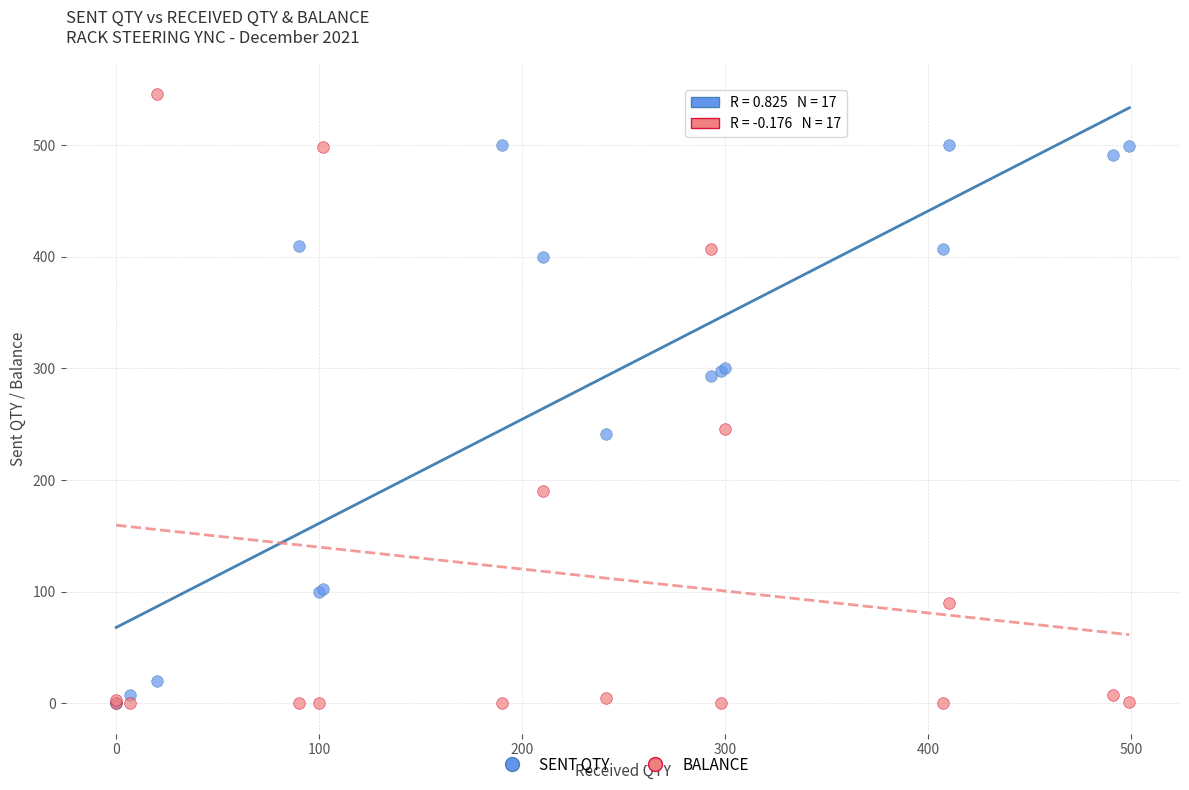

What are all the series names shown in the legend?

SENT QTY, BALANCE